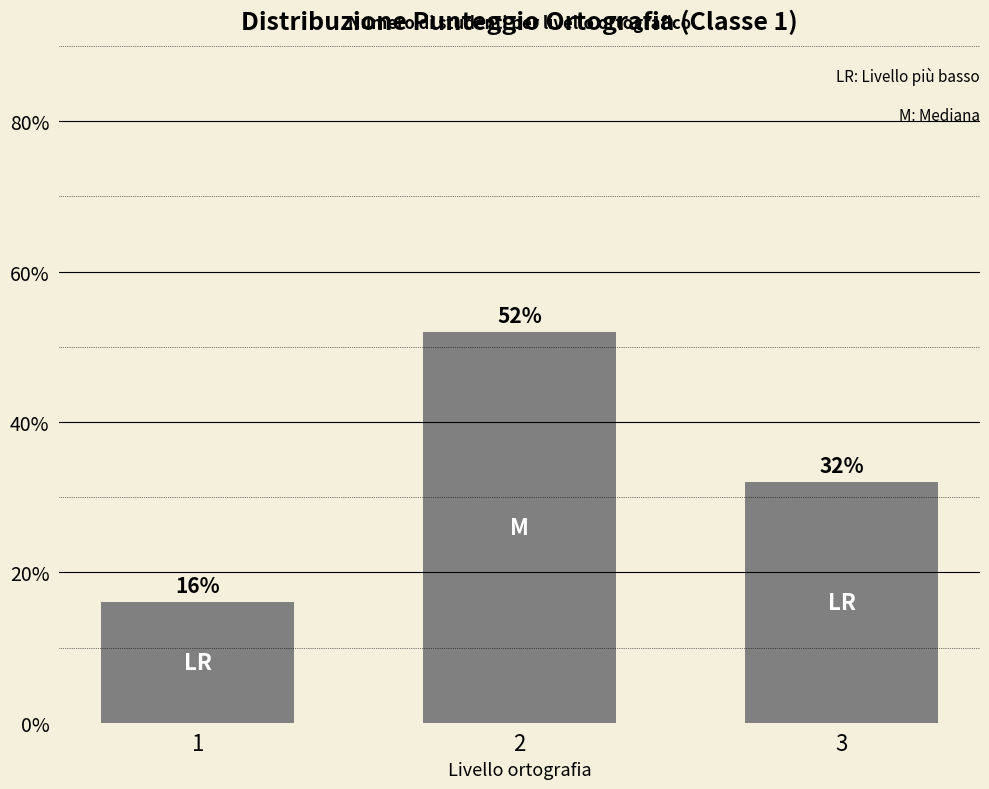

Rank the categories by value from highest to lowest.

2, 3, 1